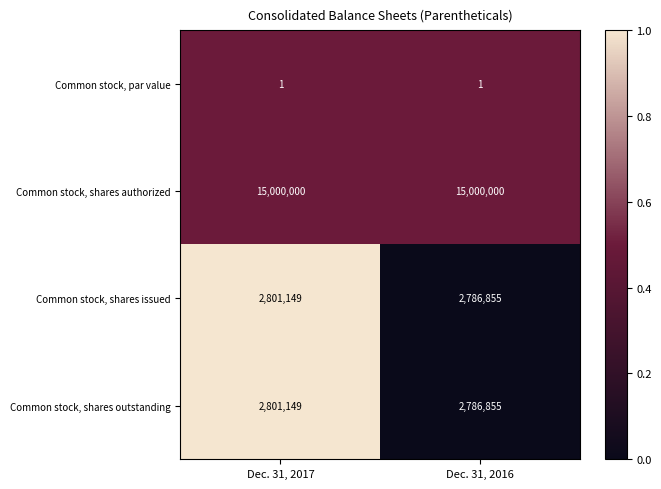

True or false: Common stock, shares issued has a value of 871260 at Dec. 31, 2016.

False